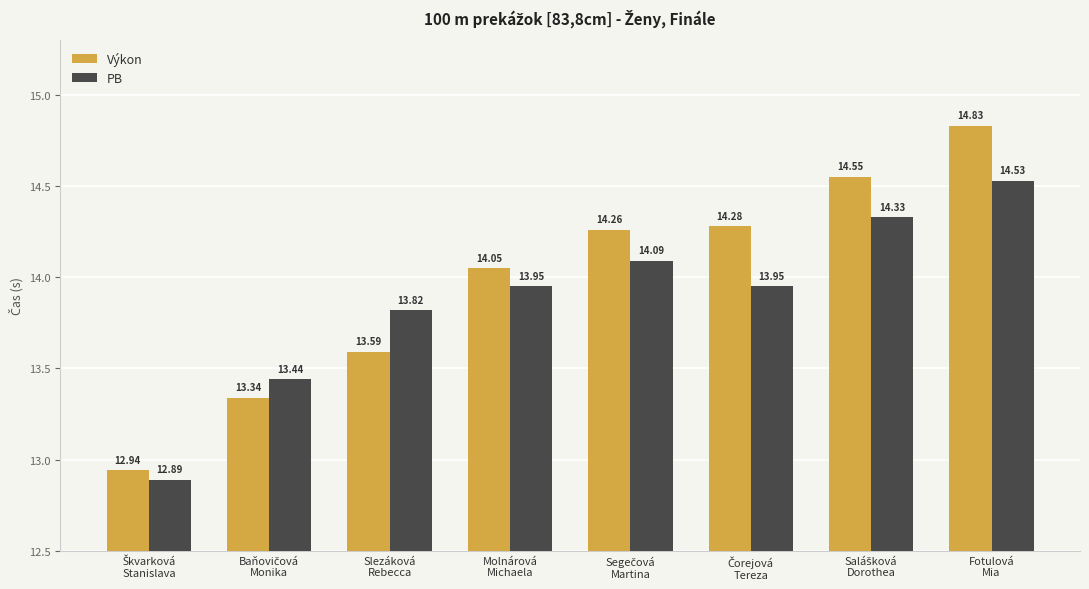

Count the number of data series in this chart.

2